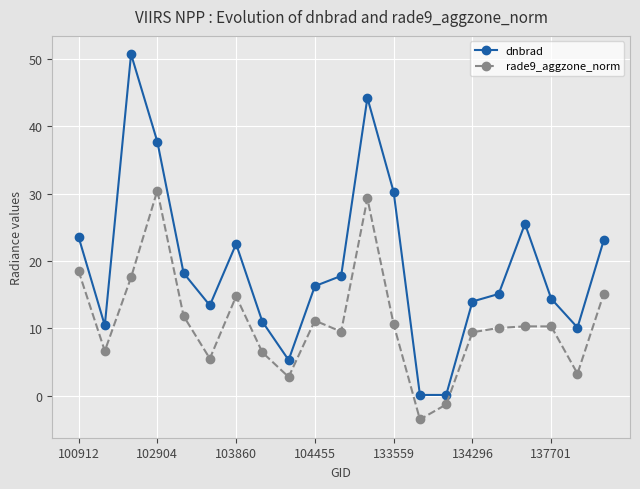

Count the number of data series in this chart.

2